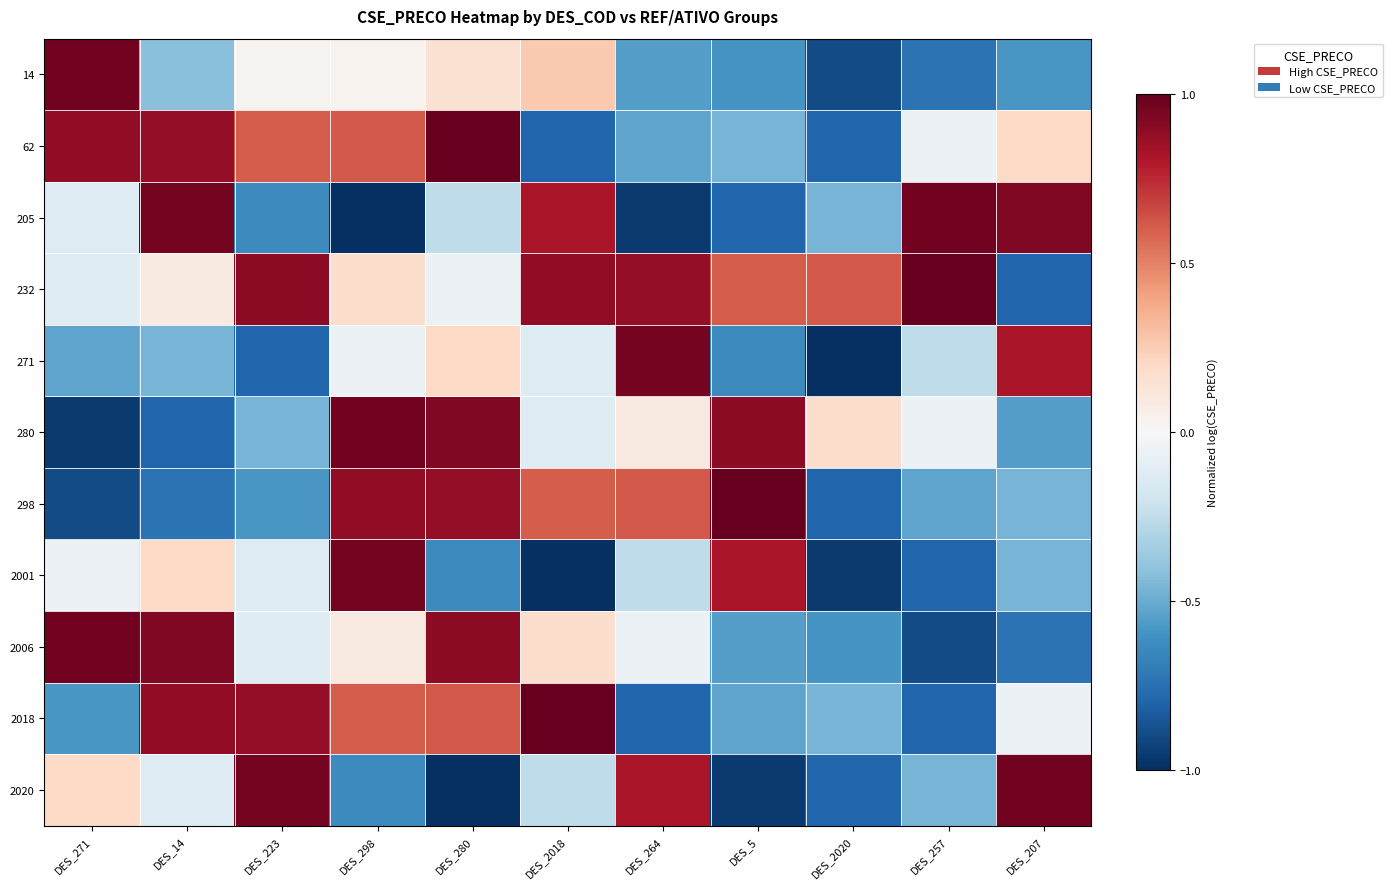

Between DES_257 and DES_14, which is larger?

DES_14